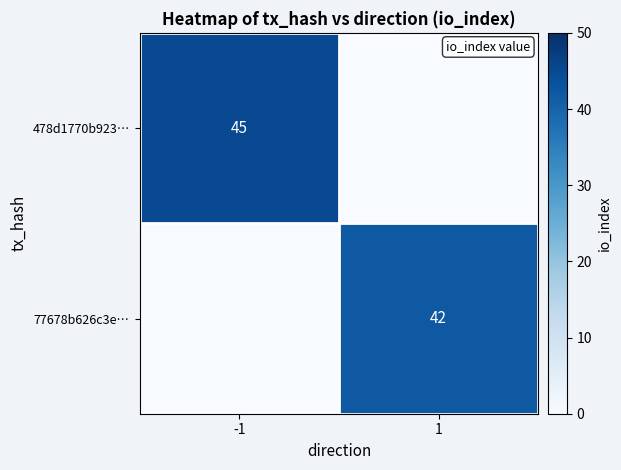

At which category is the sum across all series the highest?

-1